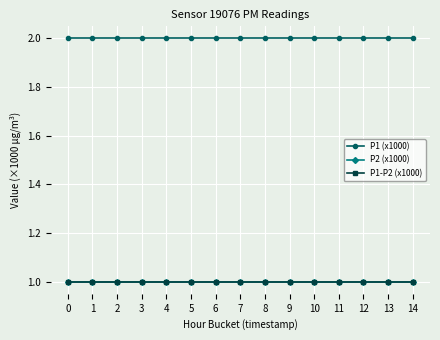

Reading left to right, transcribe all the data shown in this chart.

P1 (x1000): 2.0	2.0	2.0	2.0	2.0	2.0	2.0	2.0	2.0	2.0	2.0	2.0	2.0	2.0	2.0
P2 (x1000): 1.0	1.0	1.0	1.0	1.0	1.0	1.0	1.0	1.0	1.0	1.0	1.0	1.0	1.0	1.0
P1-P2 (x1000): 1.0	1.0	1.0	1.0	1.0	1.0	1.0	1.0	1.0	1.0	1.0	1.0	1.0	1.0	1.0